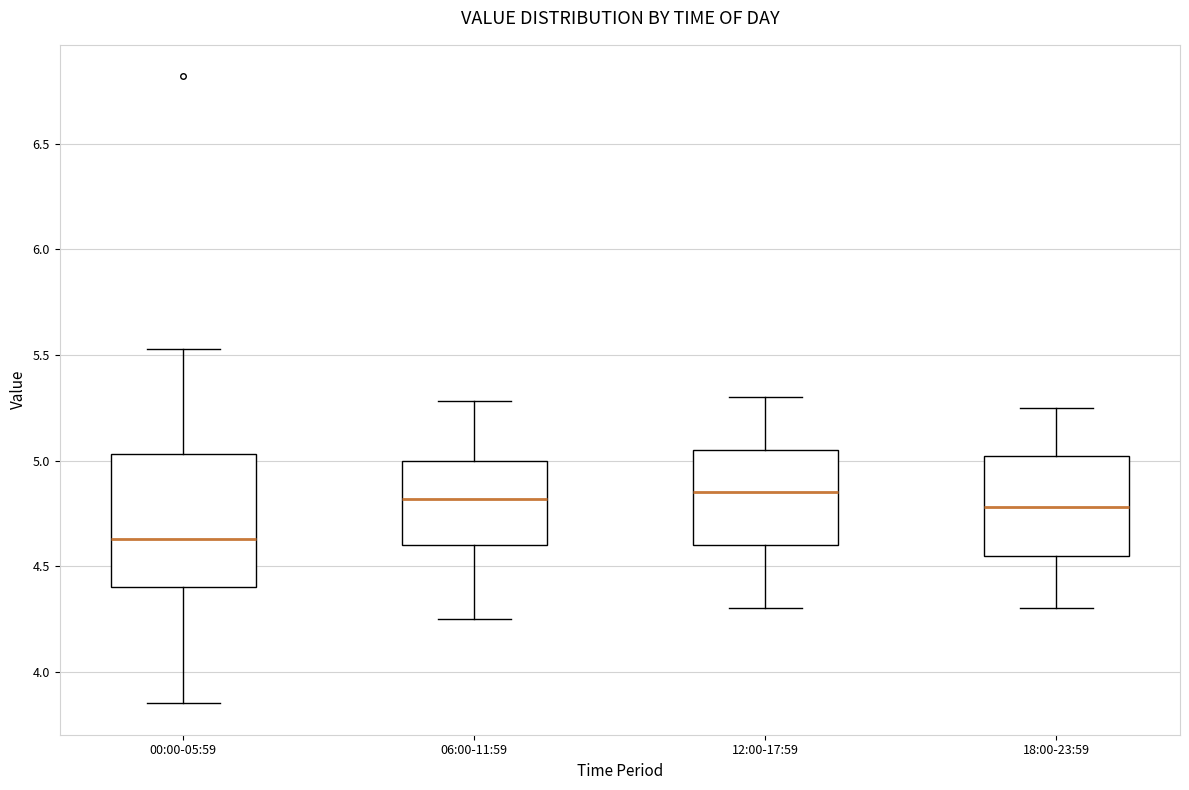

Reading left to right, read every box against the y-axis: the position of its median line, the range the box covers, and the ends of its whiskers. The values are not printed on the chart, so give them approximately, as read against the axis.

00:00-05:59: median 4.65, box 4.40 to 5.05, whiskers 3.85 to 5.55
06:00-11:59: median 4.80, box 4.60 to 5.00, whiskers 4.25 to 5.30
12:00-17:59: median 4.85, box 4.60 to 5.05, whiskers 4.30 to 5.30
18:00-23:59: median 4.80, box 4.55 to 5.00, whiskers 4.30 to 5.25